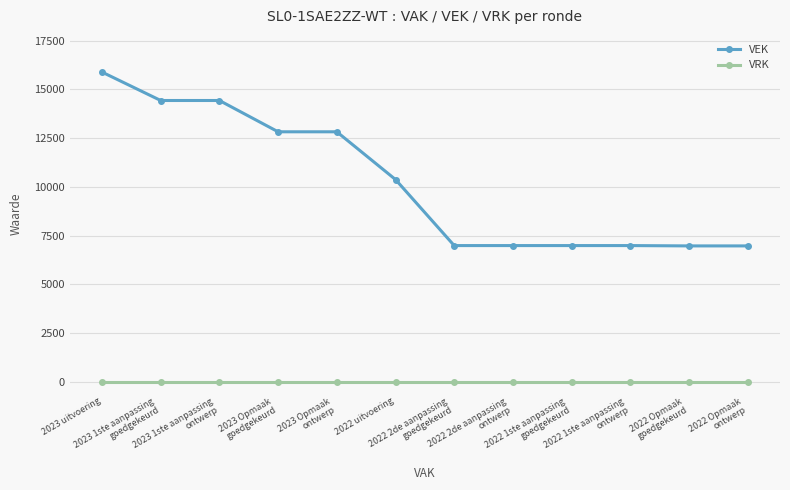

True or false: VRK and VEK intersect in this chart.

False